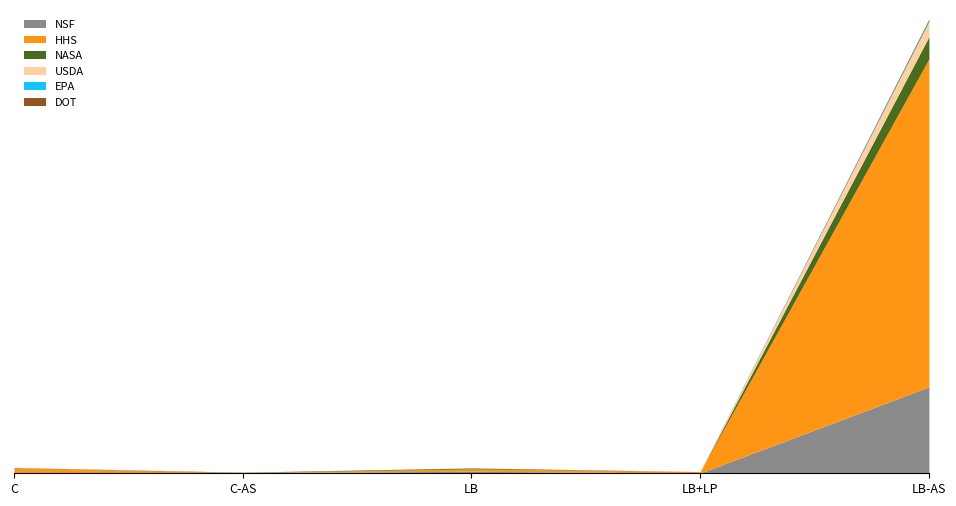

Does the chart have visible grid lines?

No